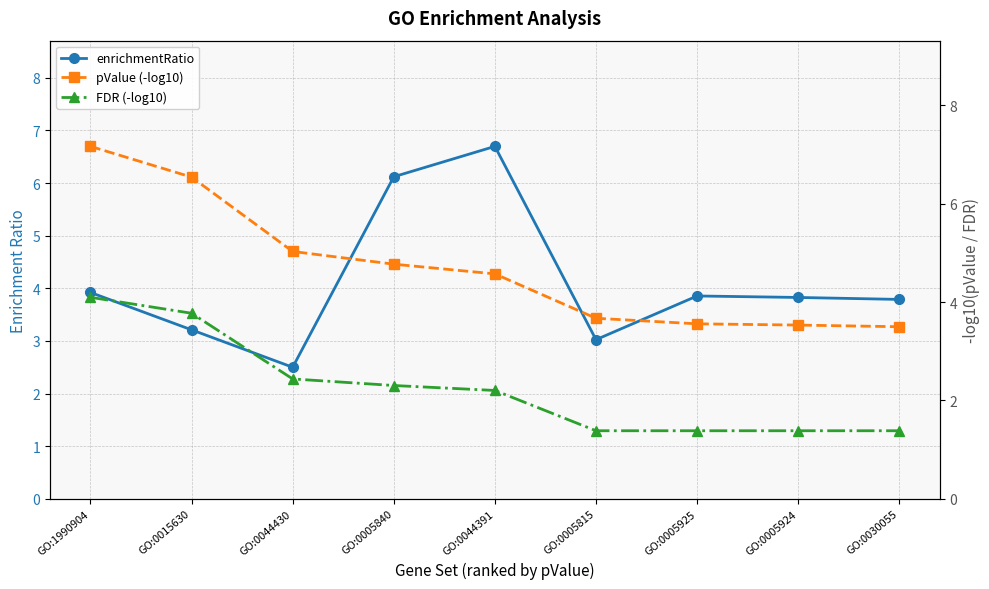

Rank the categories by pValue (-log10) value from lowest to highest.

GO:0030055, GO:0005924, GO:0005925, GO:0005815, GO:0044391, GO:0005840, GO:0044430, GO:0015630, GO:1990904